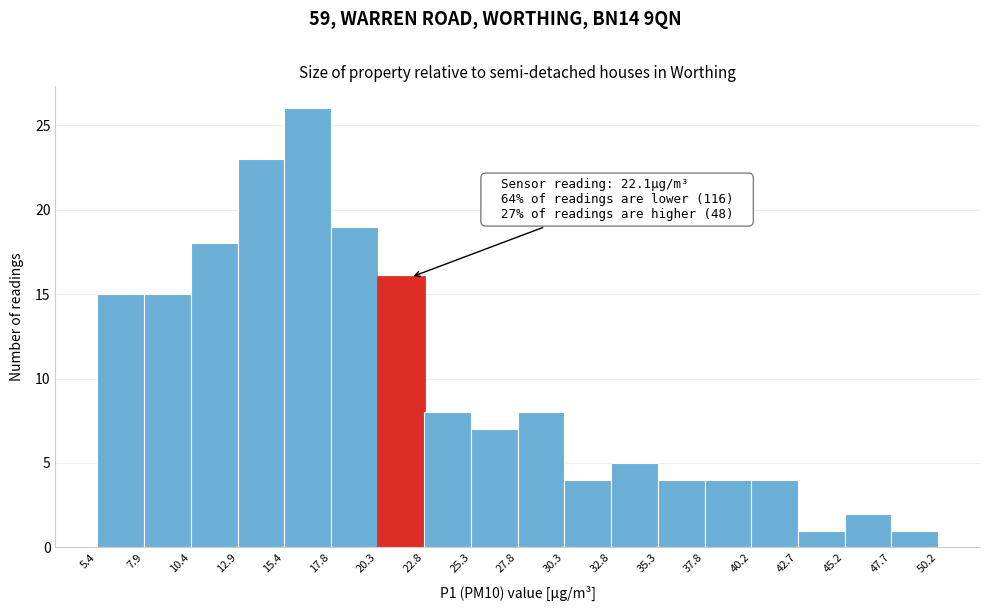

Over which range of the x-axis is the bar tallest?

15.4 to 17.8